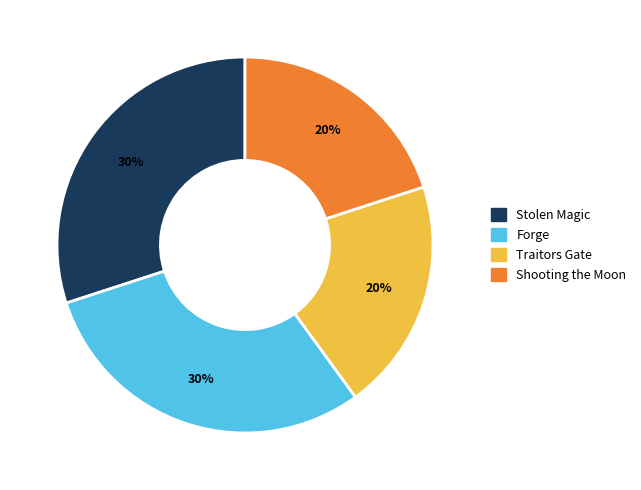

Count the number of slices in the pie.

4